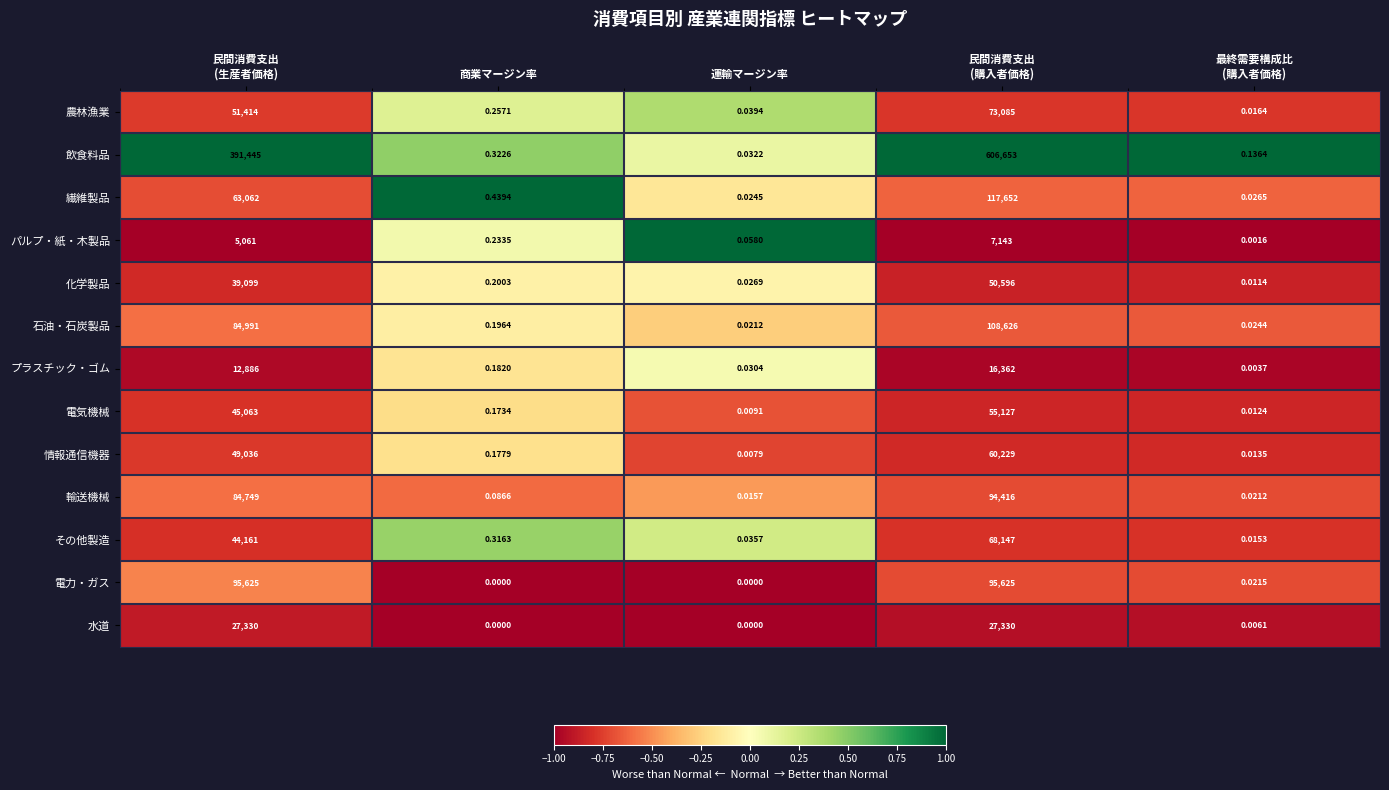

Which series changed the most between 商業マージン率 and 運輸マージン率?

繊維製品